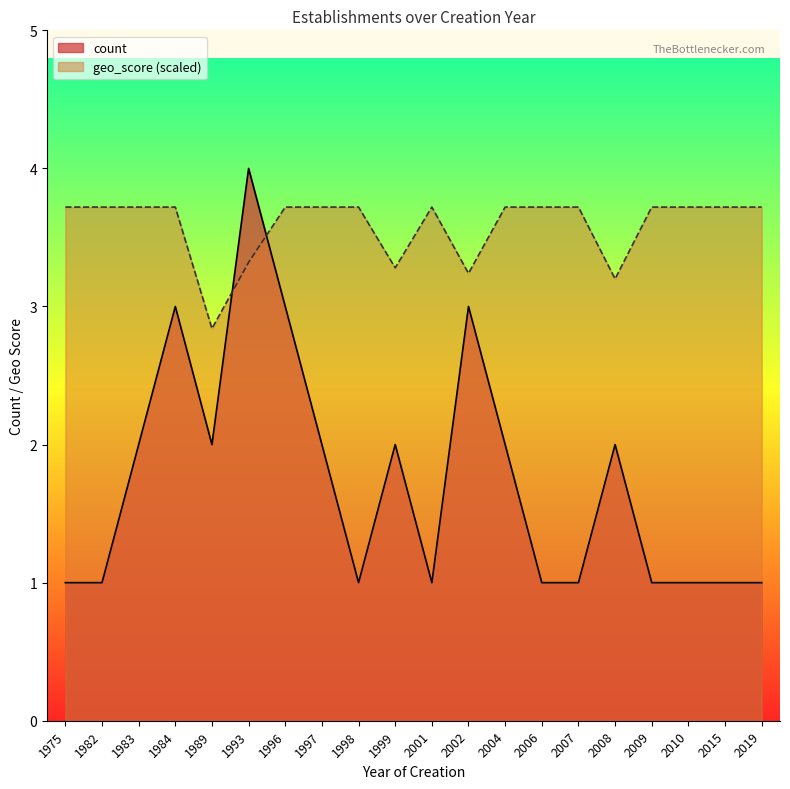

Reading left to right, list all the values displayed in this chart.

count: 1975=1.0	1982=1.0	1983=2.0	1984=3.0	1989=2.0	1993=4.0	1996=3.0	1997=2.0	1998=1.0	1999=2.0	2001=1.0	2002=3.0	2004=2.0	2006=1.0	2007=1.0	2008=2.0	2009=1.0	2010=1.0	2015=1.0	2019=1.0
geo_score: 1975=3.7	1982=3.7	1983=3.7	1984=3.7	1989=2.8	1993=3.3	1996=3.7	1997=3.7	1998=3.7	1999=3.3	2001=3.7	2002=3.2	2004=3.7	2006=3.7	2007=3.7	2008=3.2	2009=3.7	2010=3.7	2015=3.7	2019=3.7